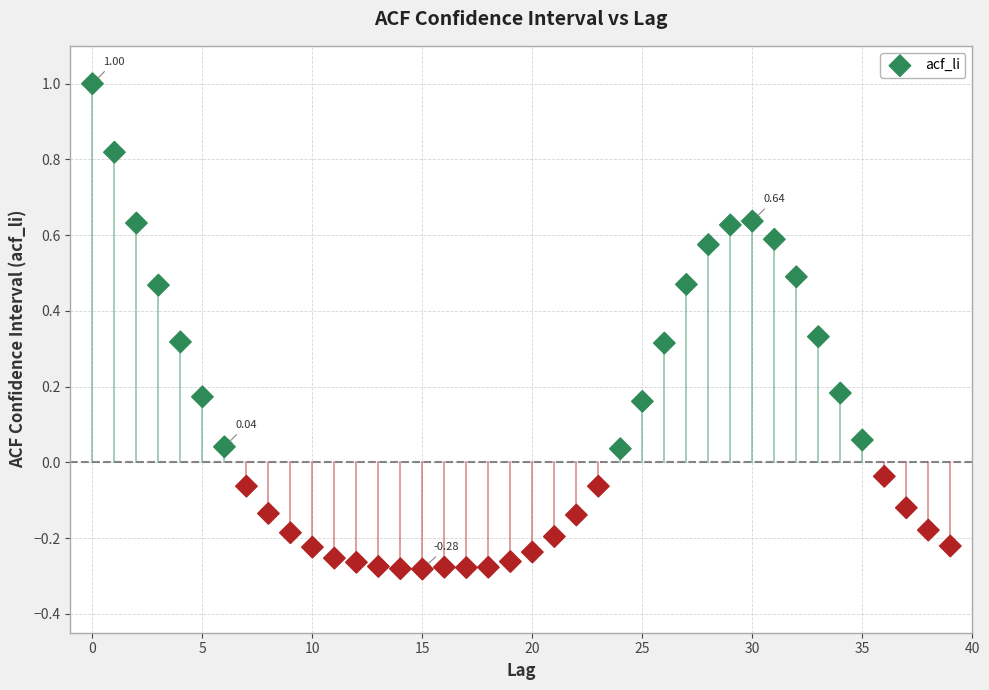

What is the range of Y values (max minus min)?

1.3